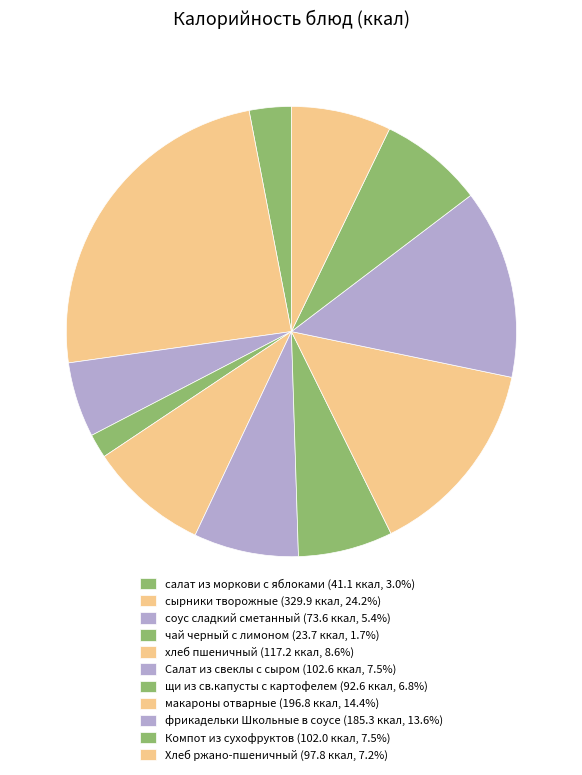

How many slices are in this pie chart?

11